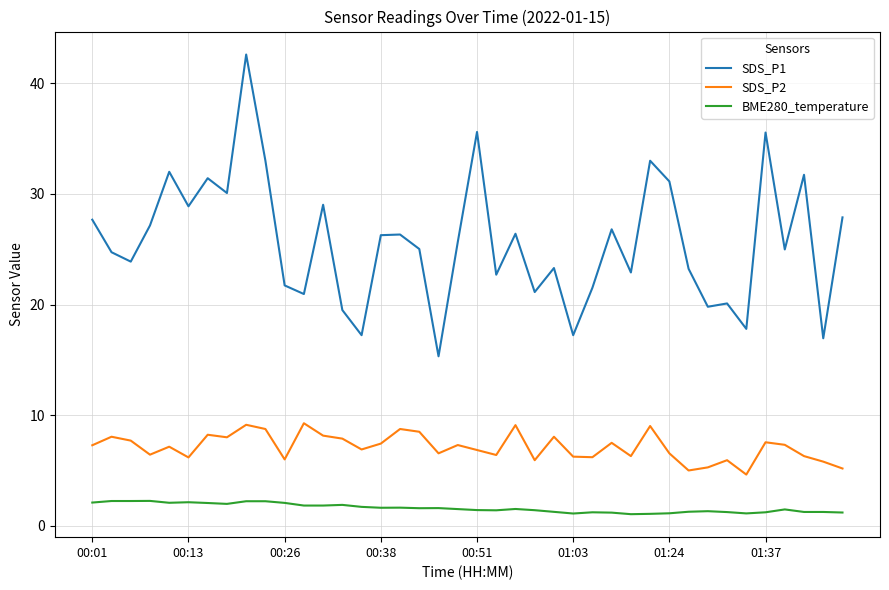

How many lines are shown in the chart?

3